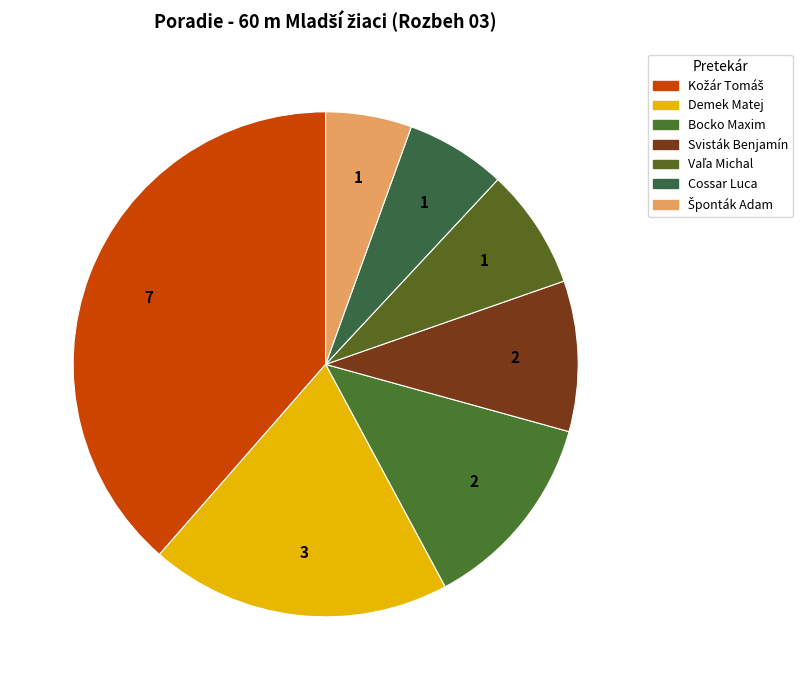

Count the number of slices in the pie.

7